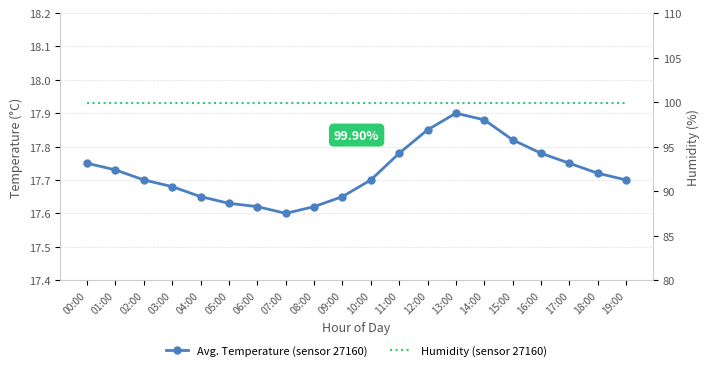

What is the difference between the maximum and minimum values in the Avg. Temperature series?

0.3